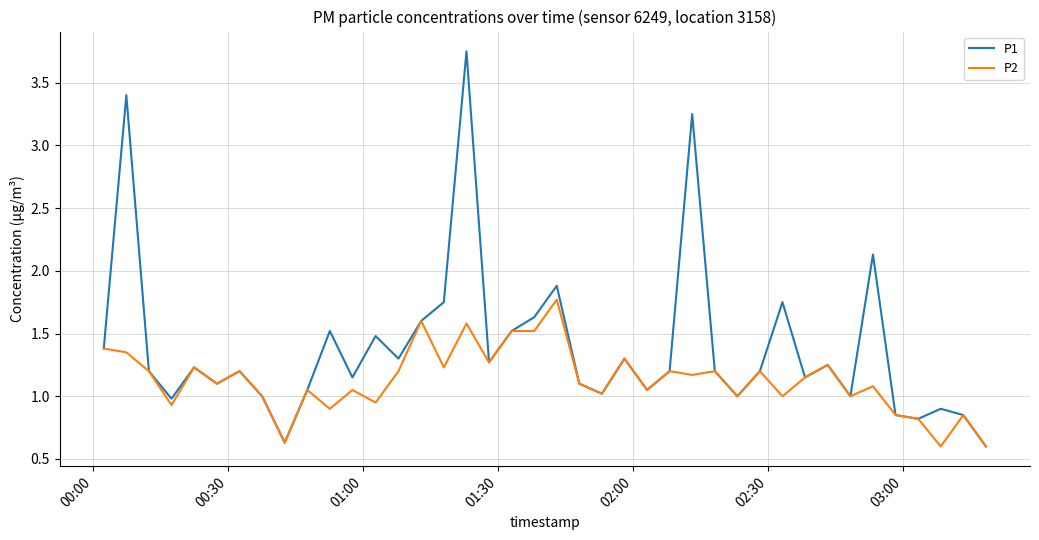

Which series has the largest range (max minus min)?

P1